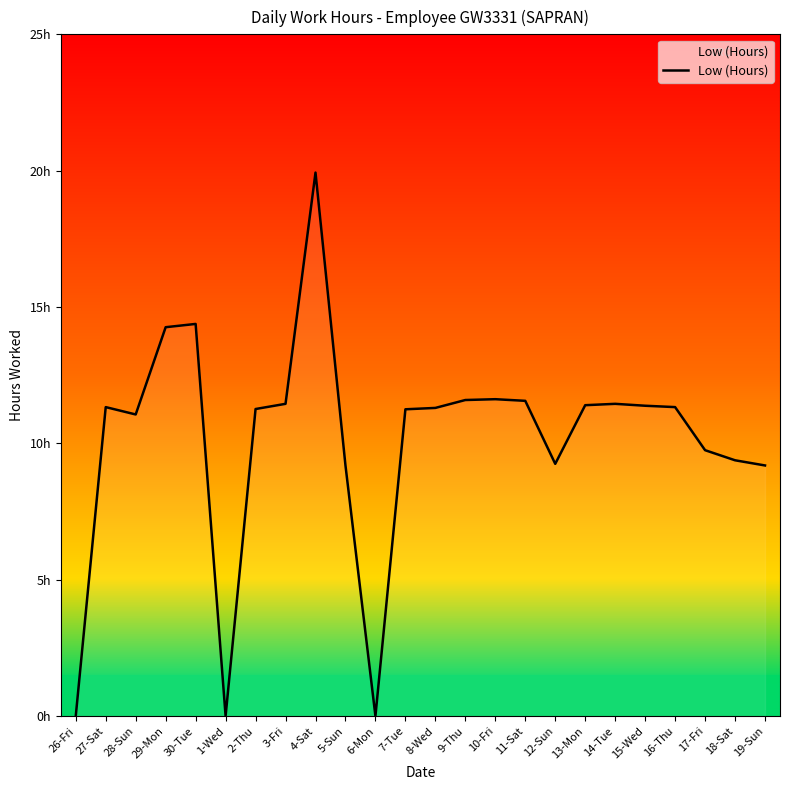

What is the value of the 17th point from the left?

9.2